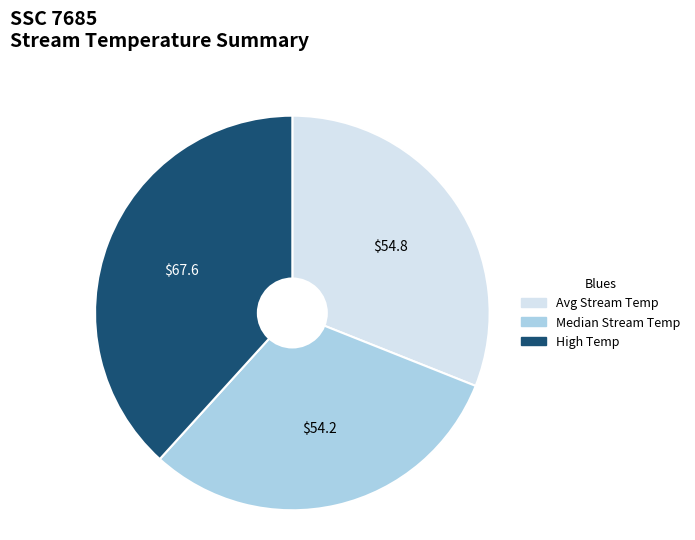

Does any single category account for the majority?

No